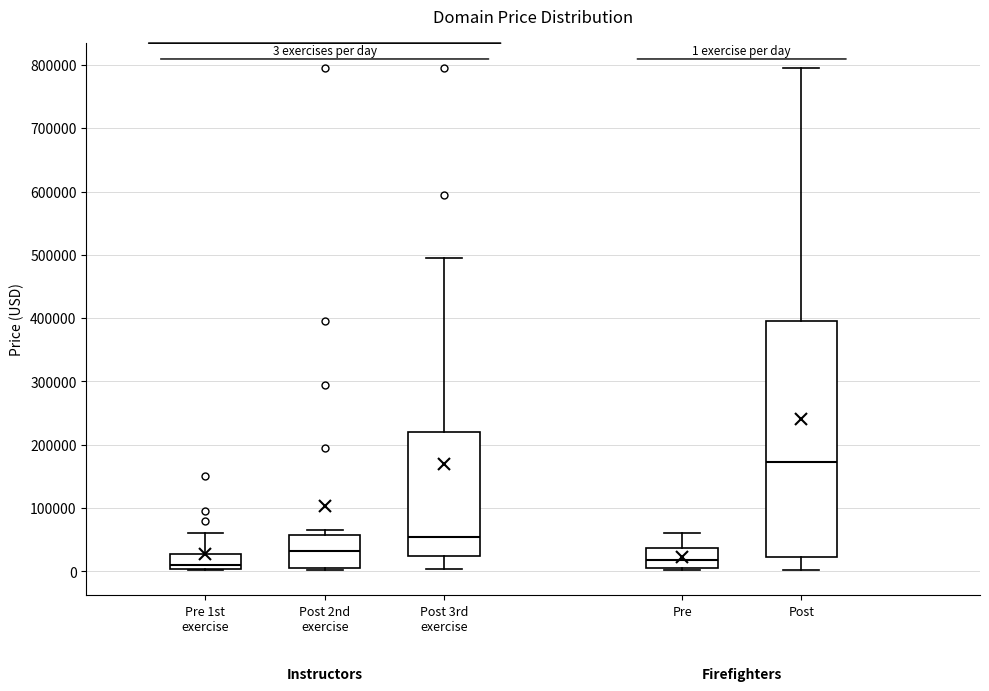

Which box is the tallest, from its lower edge to its upper edge?

Post